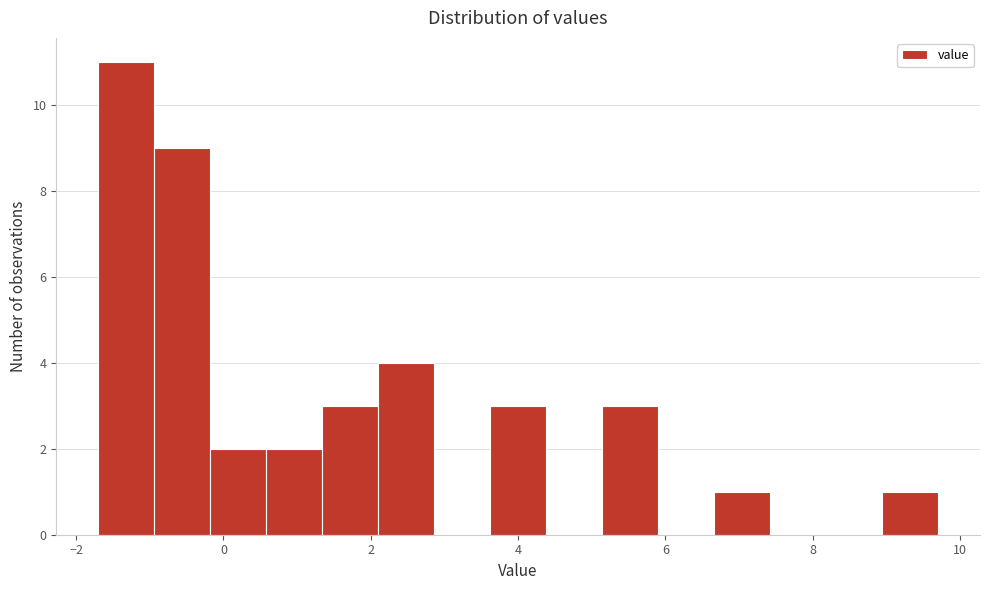

Read against the x-axis, roughly where is the centre of the tallest bar?

-1.4